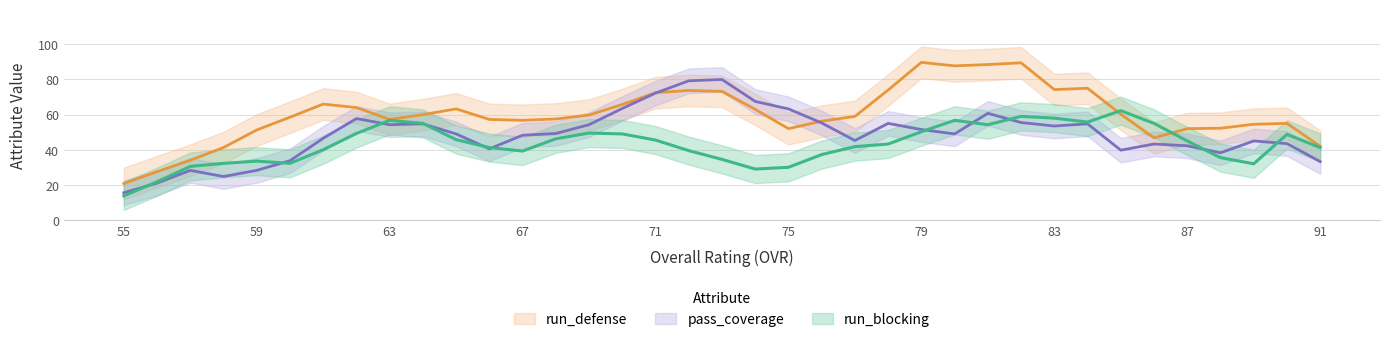

True or false: run_blocking has a value of 33 at 74.

False